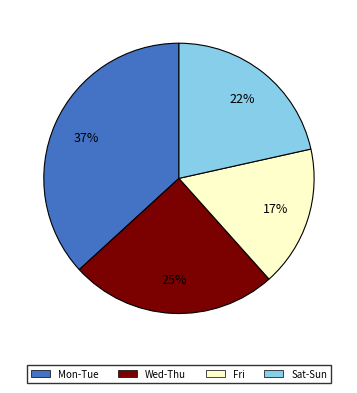

To the nearest percent, what is the average slice percentage?

25%